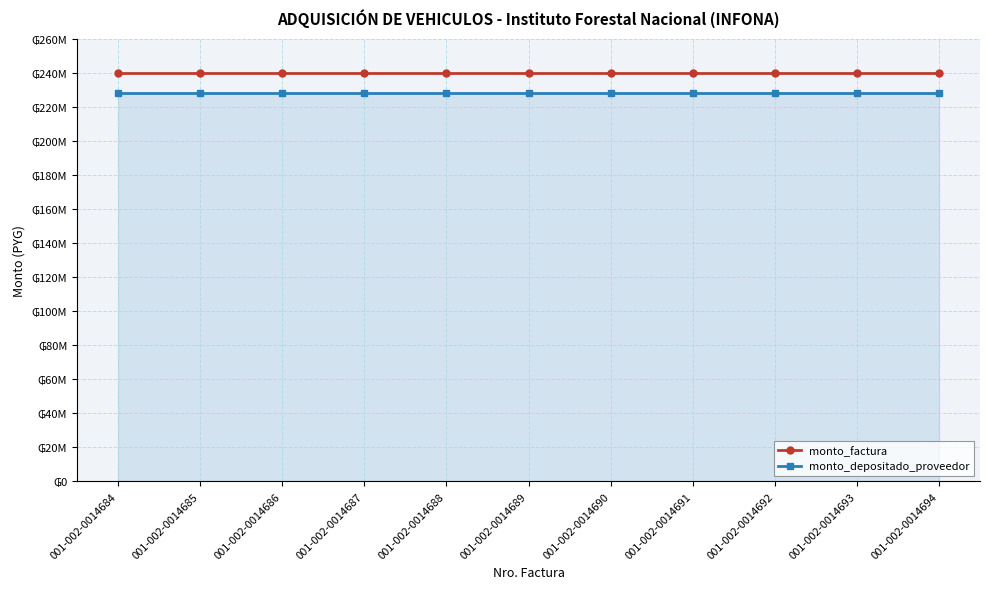

Does the chart display data point markers on the line(s)?

Yes